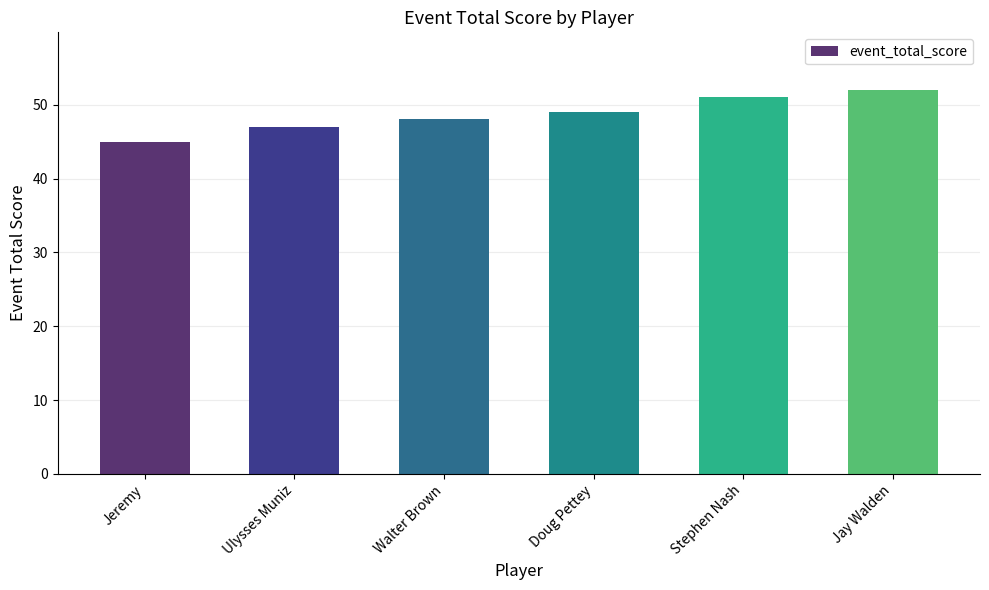

Read the value at Ulysses Muniz.

47